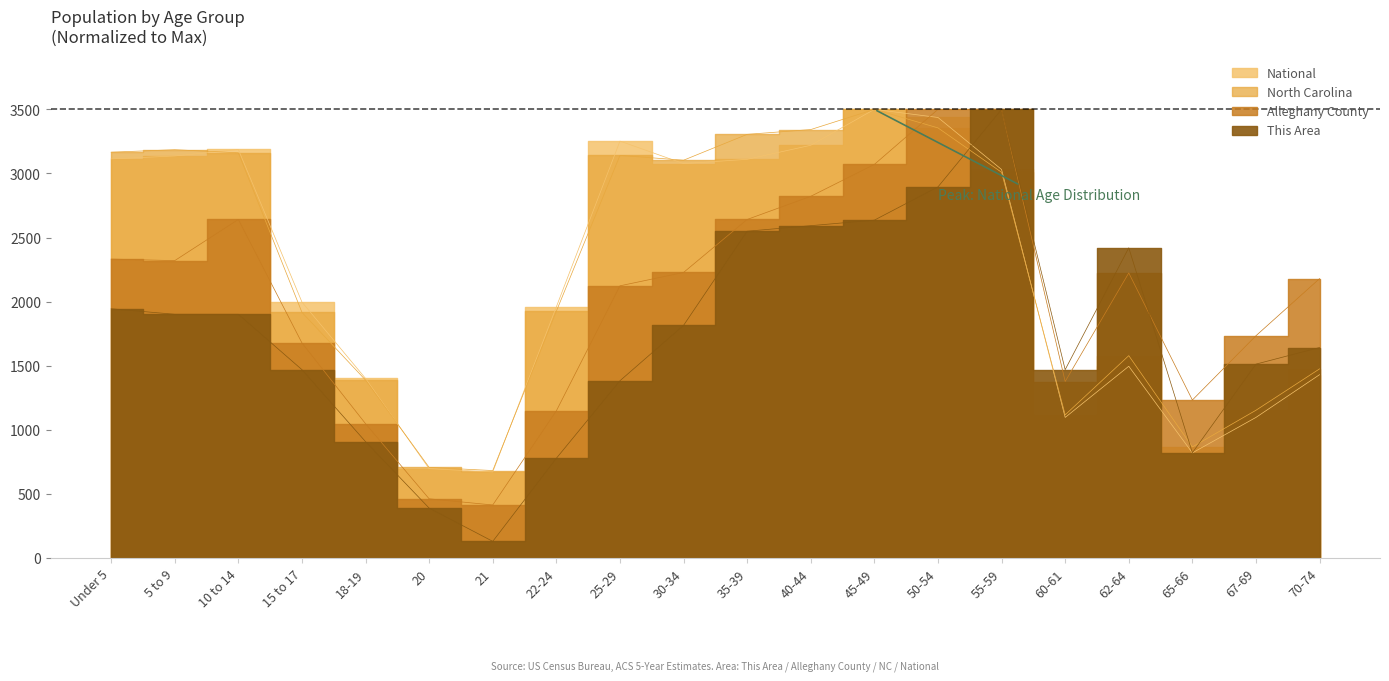

True or false: North Carolina has more than 2 points higher than both neighbors.

True